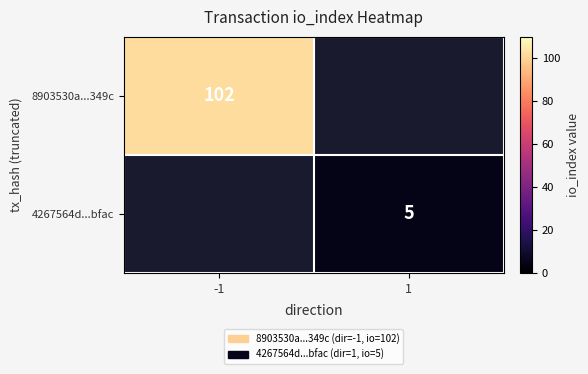

True or false: 4267564d...bfac has a value of 1 at 1.

False